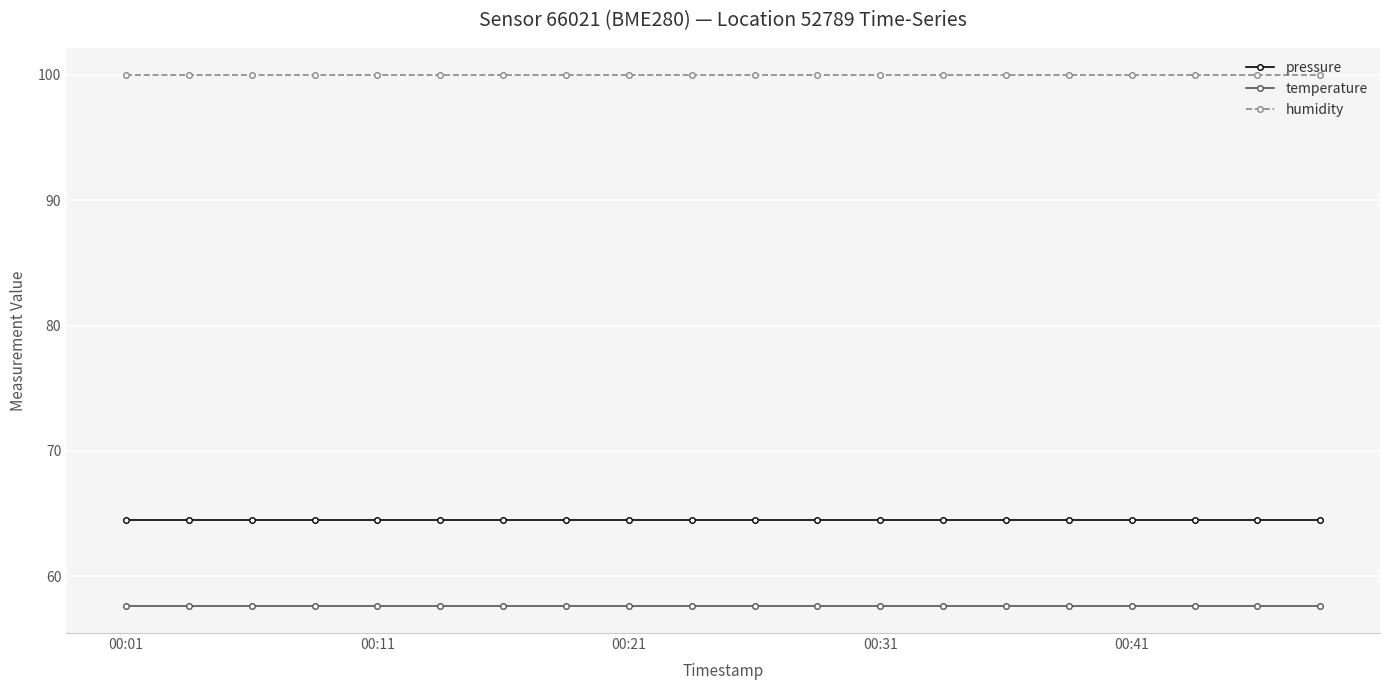

True or false: temperature and humidity cross at least once.

False